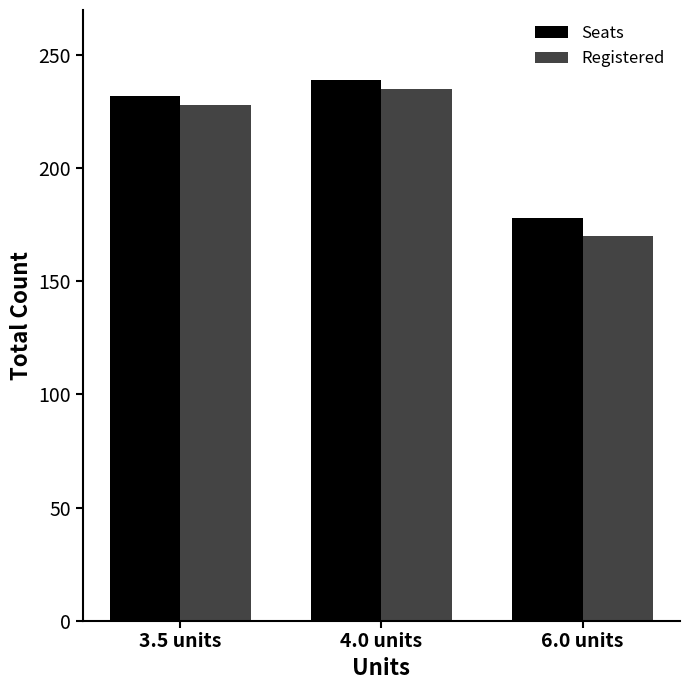

Where is Registered nearest to the value 202?

3.5 units